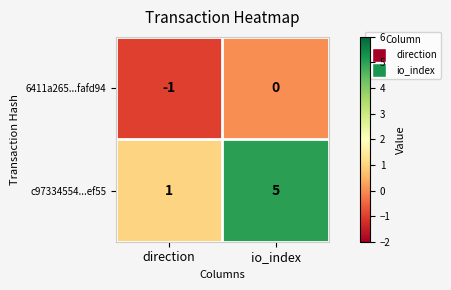

What is the greatest value displayed?

5